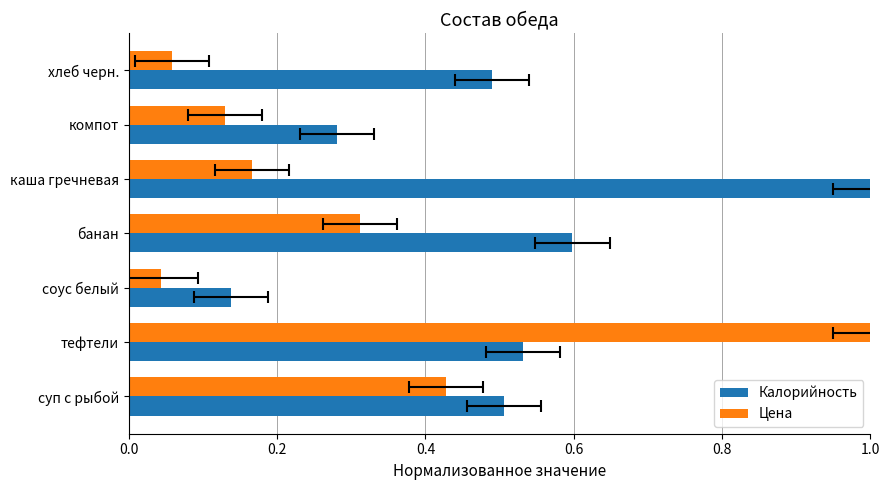

Count the number of data series in this chart.

2